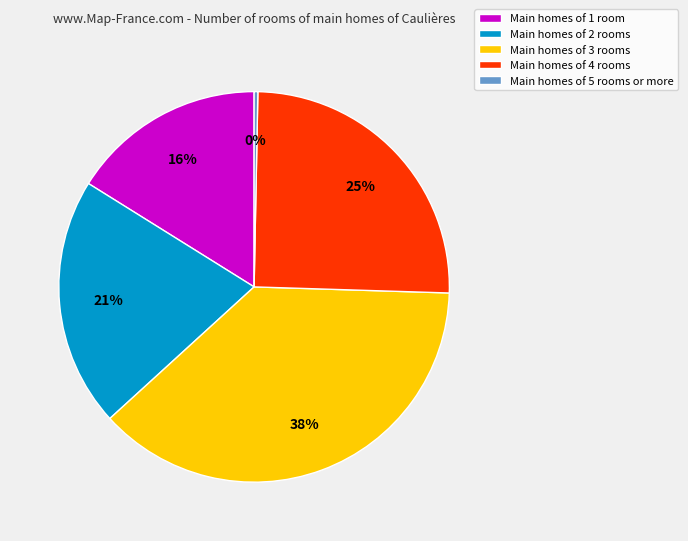

Do Main homes of 2 rooms and Main homes of 3 rooms together represent more than half of the pie?

Yes